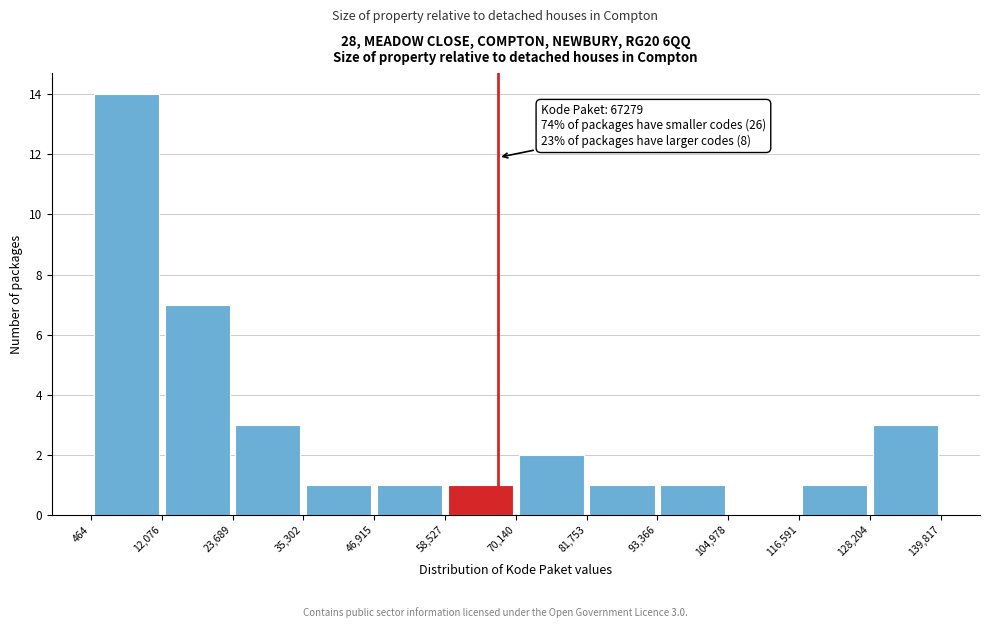

Over which range of the x-axis is the bar tallest?

464 to 12,076